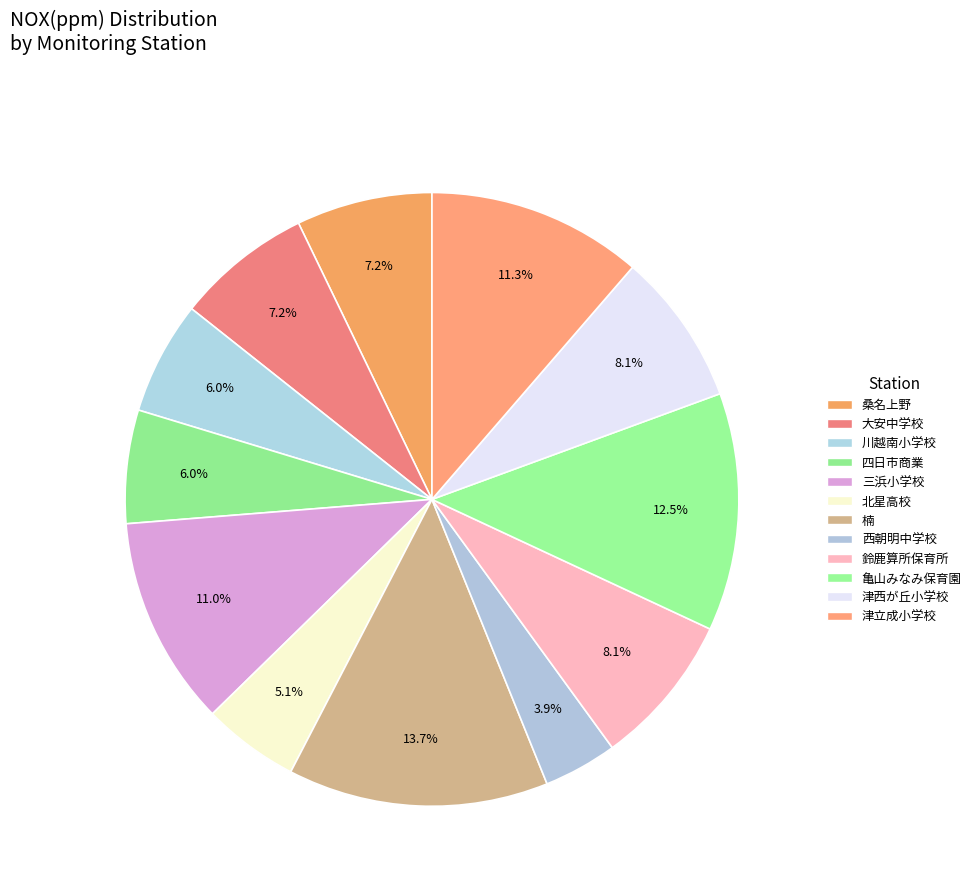

Count the number of slices in the pie.

12